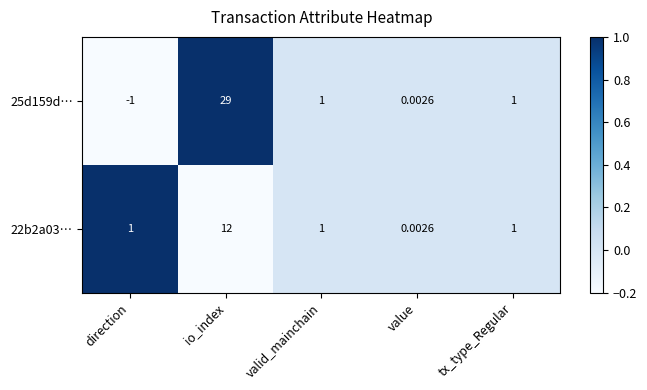

At which label does 25d159d… reach its peak?

io_index